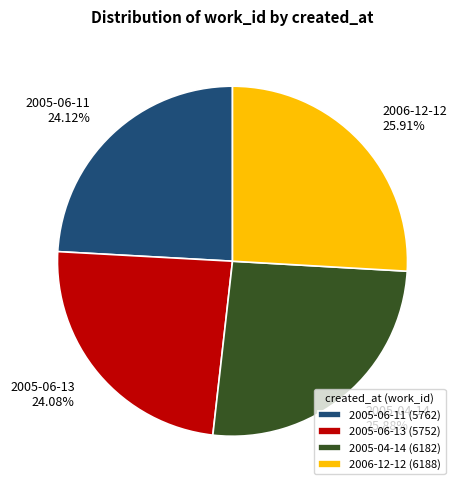

Approximately how many times larger is the value at 2006-12-12 (6188) compared to 2005-04-14 (6182)?

1.0